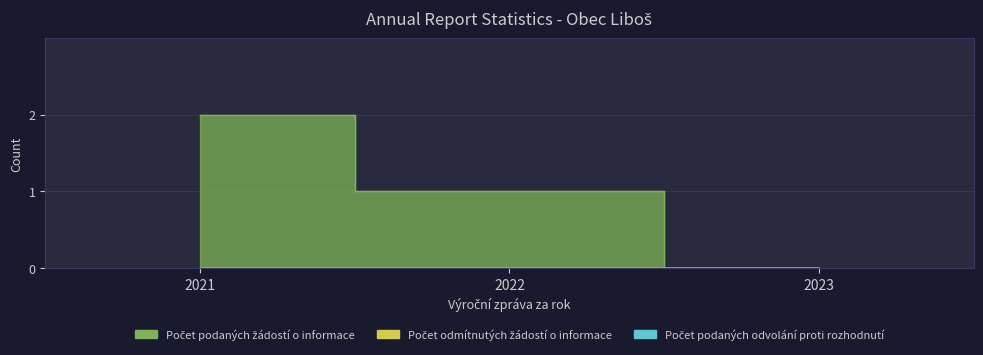

At which category is the sum across all series the highest?

2021